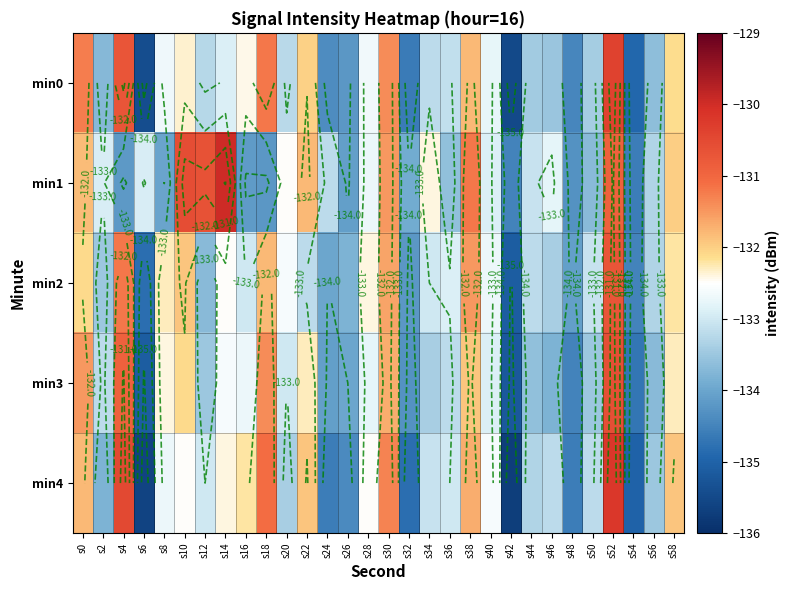

Is it true that min1 equals -131.8 at s0?

True